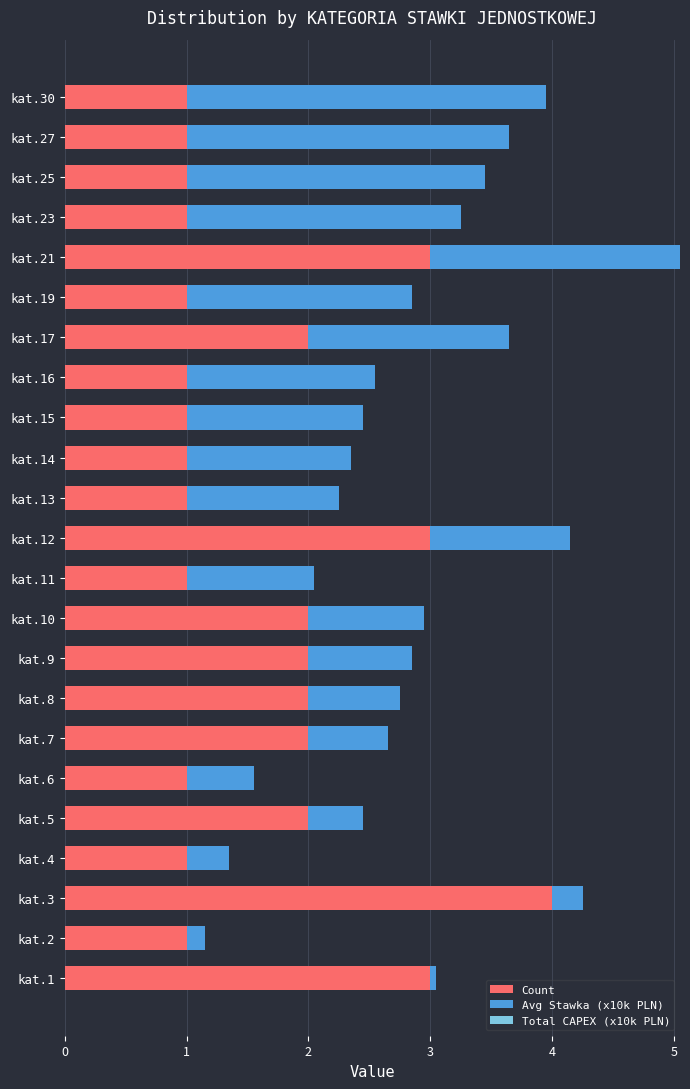

What is the difference between the maximum and second lowest values in the Count series?

3.0